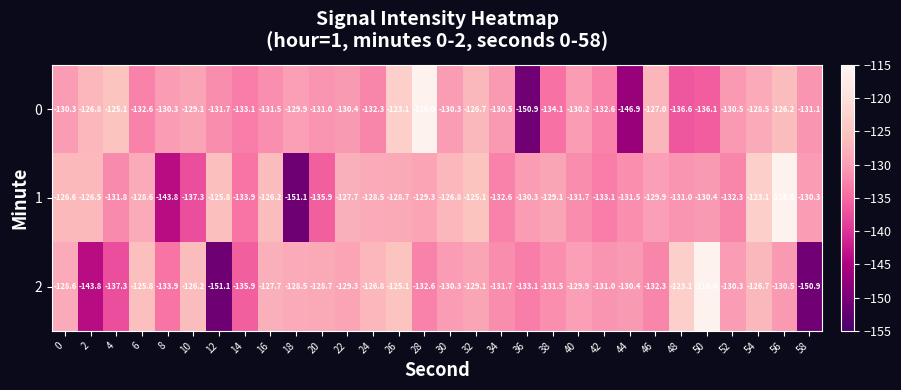

The 0 series shows -129.1 at 10. True or false?

True